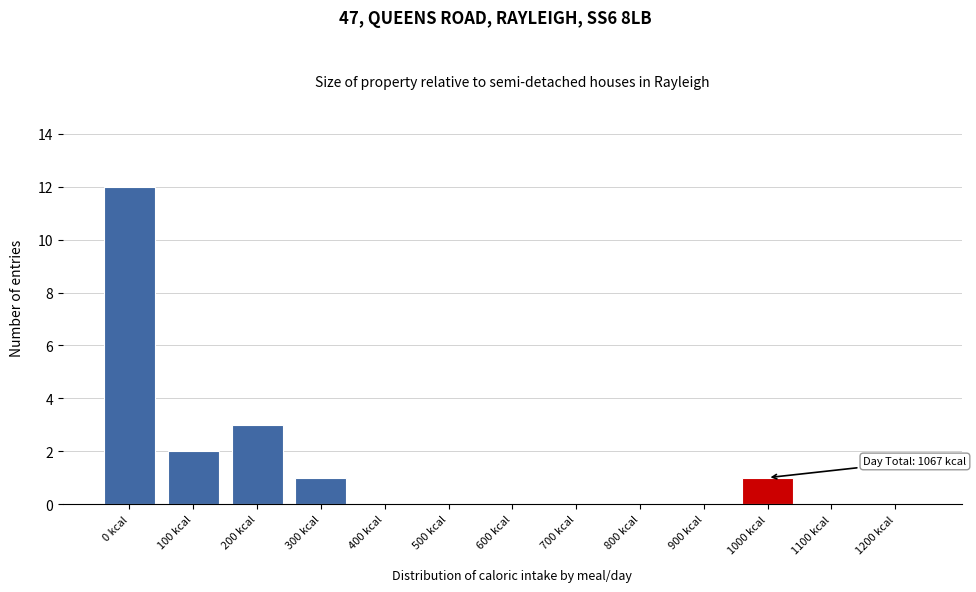

Reading right to left, extract all data points from this chart.

1200 kcal=0	1100 kcal=0	1000 kcal=1	900 kcal=0	800 kcal=0	700 kcal=0	600 kcal=0	500 kcal=0	400 kcal=0	300 kcal=1	200 kcal=3	100 kcal=2	0 kcal=12